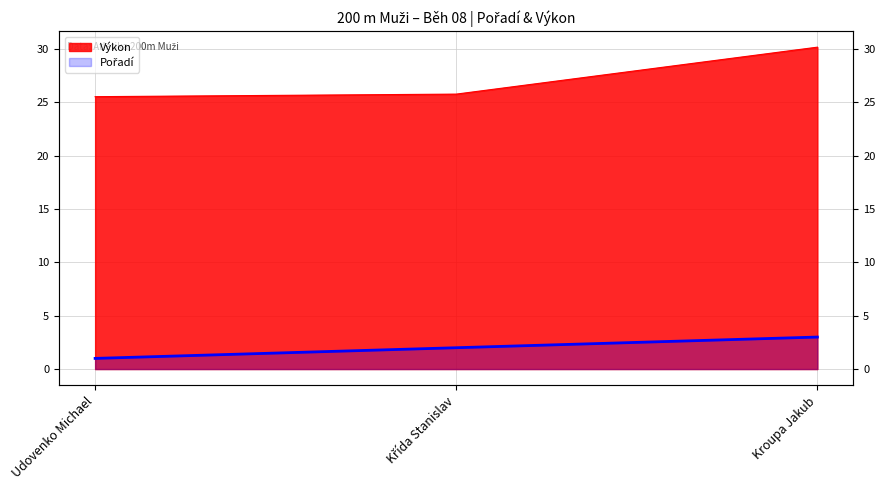

How many data points in Pořadí are less than 2?

1